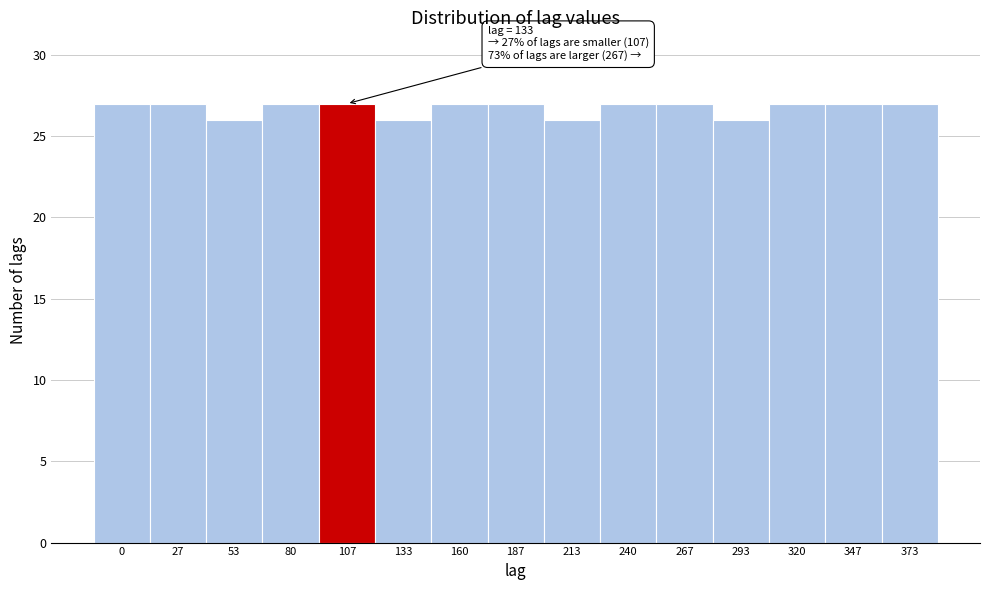

Reading left to right, list all the values displayed in this chart.

0=27	27=27	53=26	80=27	107=27	133=26	160=27	187=27	213=26	240=27	267=27	293=26	320=27	347=27	373=27